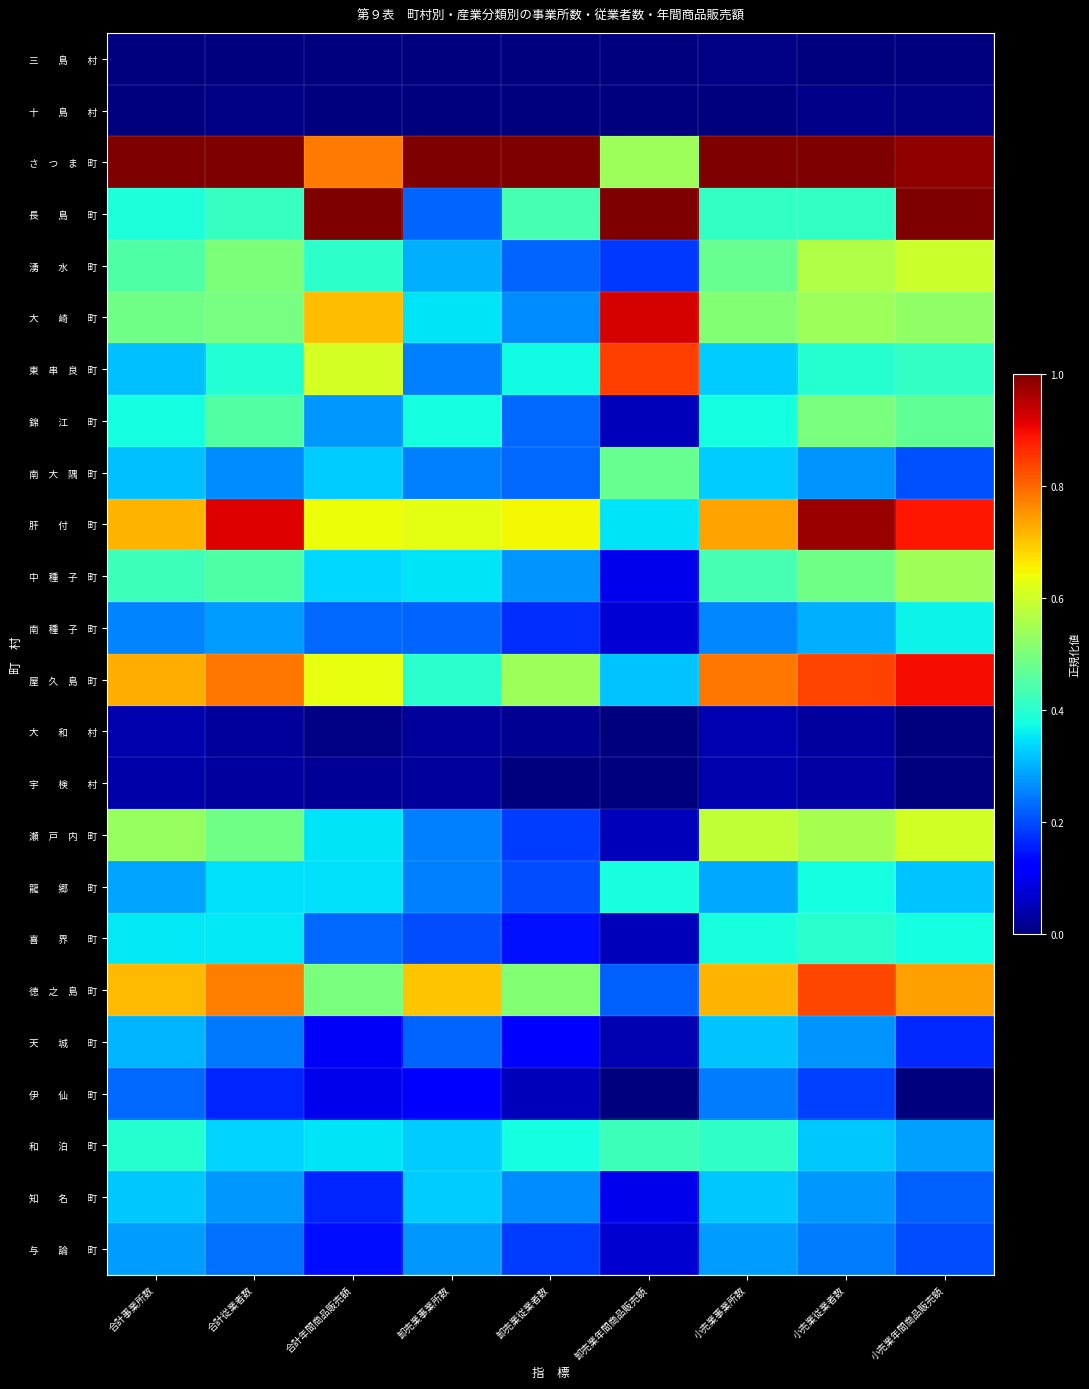

What is the difference between the highest and lowest values at 小売業年間商品販売額?

1.0